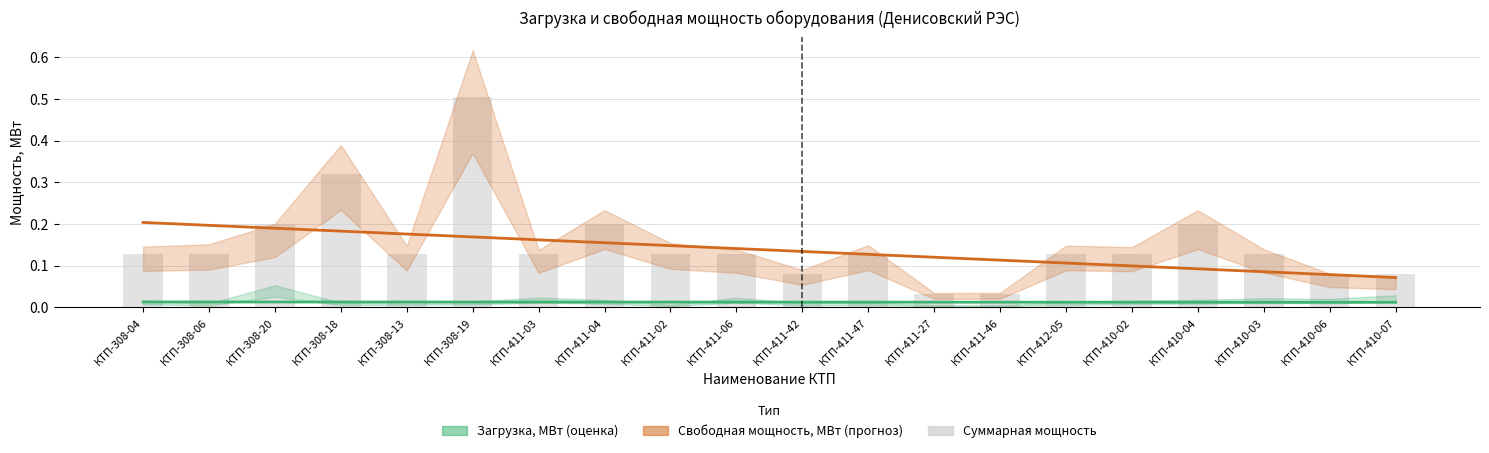

What is the label of the 8th bar from the left?

КТП-411-04